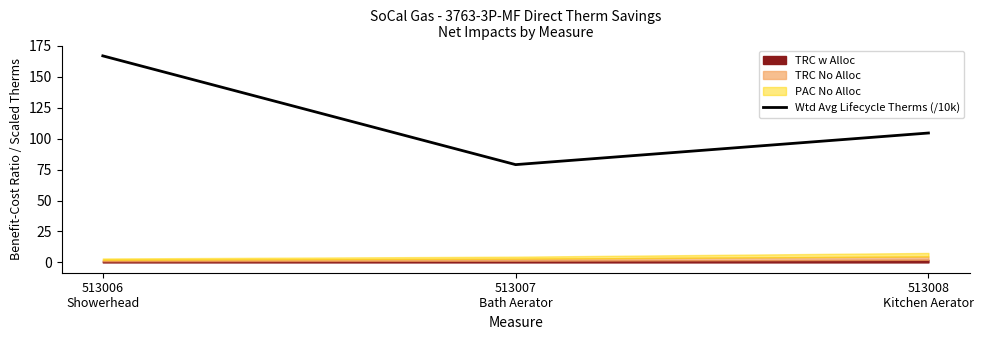

Rank the categories by value from highest to lowest.

513006
Showerhead, 513008
Kitchen Aerator, 513007
Bath Aerator